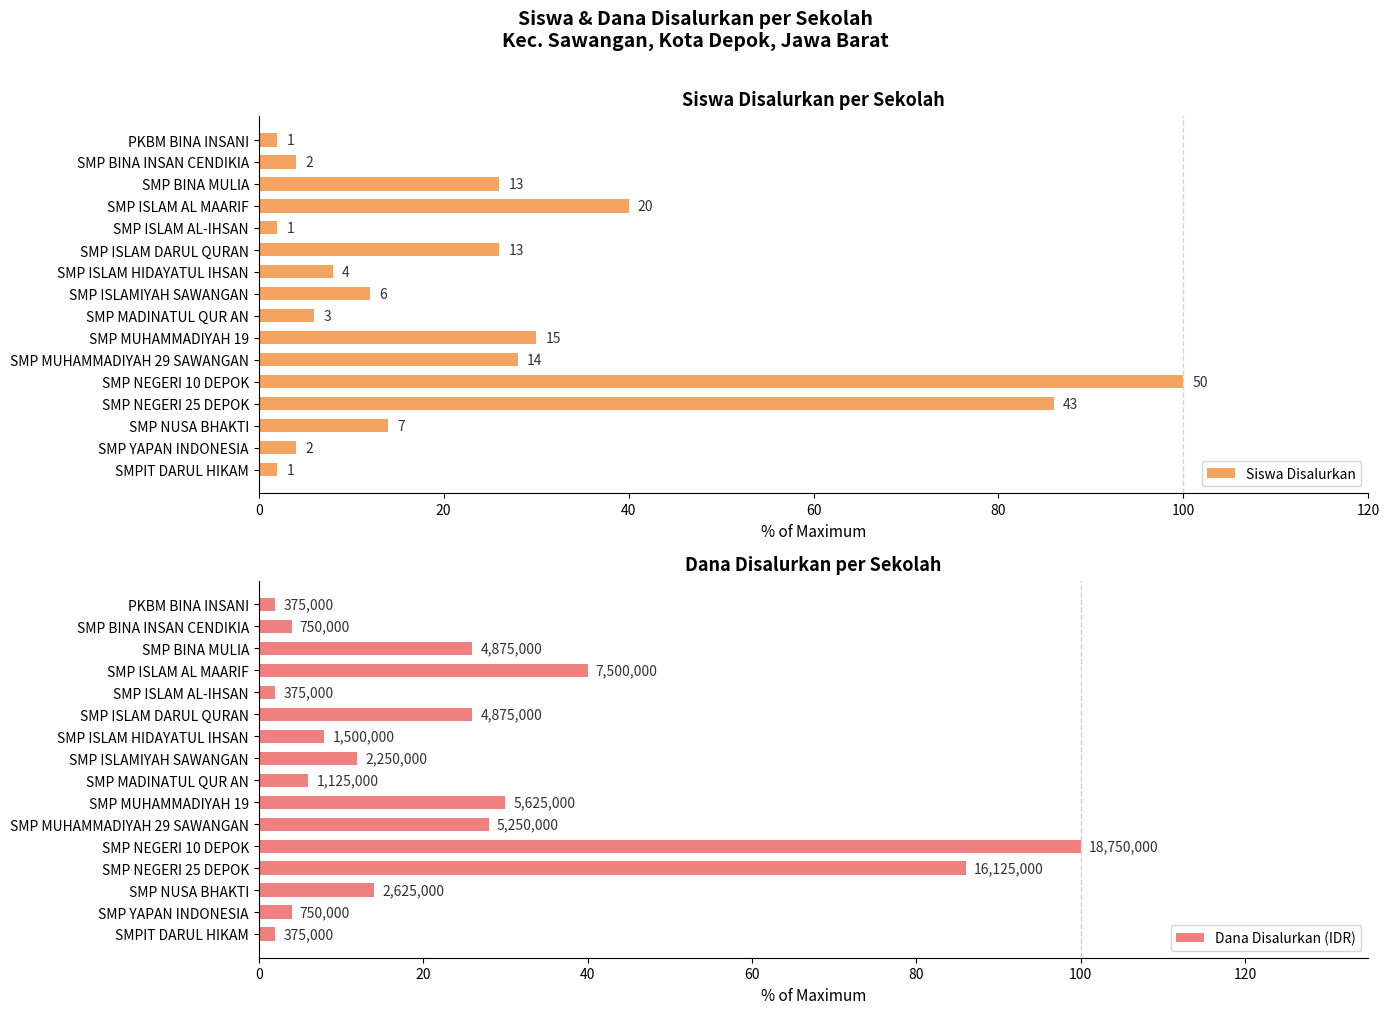

Reading left to right, transcribe all the data shown in this chart.

Siswa Disalurkan: 2.0	4.0	26.0	40.0	2.0	26.0	8.0	12.0	6.0	30.0	28.0	100.0	86.0	14.0	4.0	2.0
Dana Disalurkan (IDR): 2.0	4.0	26.0	40.0	2.0	26.0	8.0	12.0	6.0	30.0	28.0	100.0	86.0	14.0	4.0	2.0